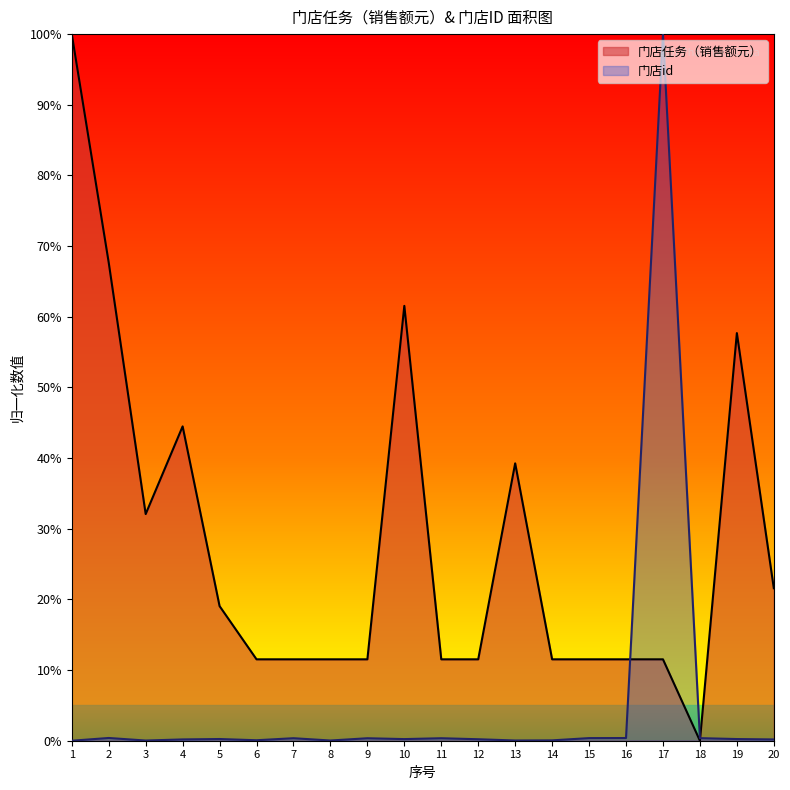

Between 8 and 4, which is larger?

4